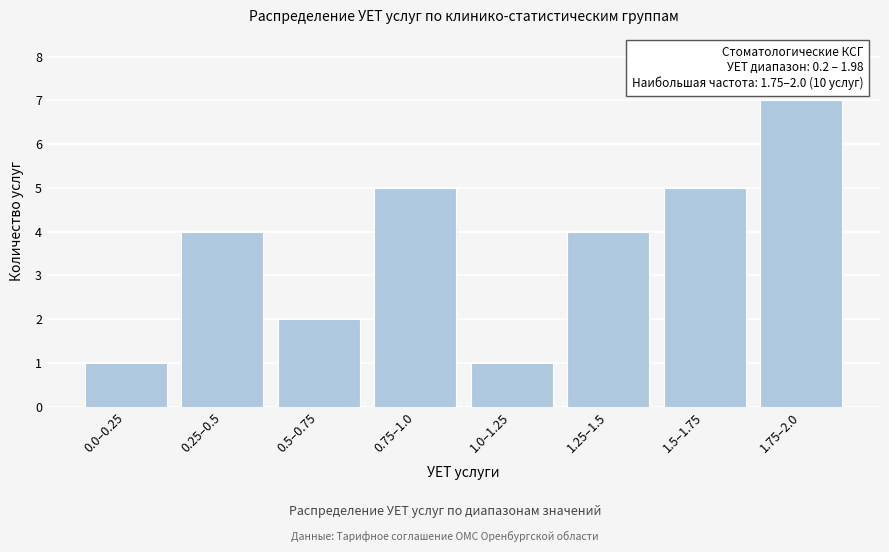

Reading left to right, what are all the values shown in this chart?

1	4	2	5	1	4	5	7